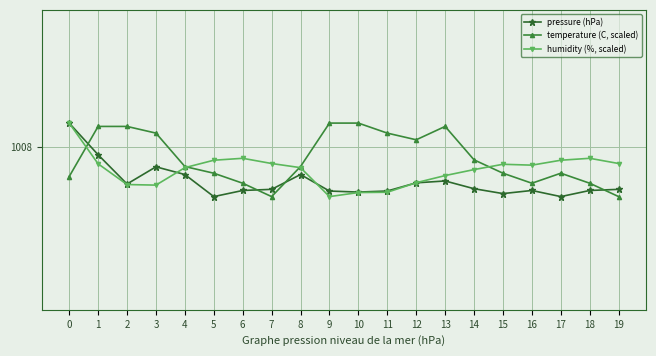

What is the lowest value of the humidity (%, scaled) series?

1007.6